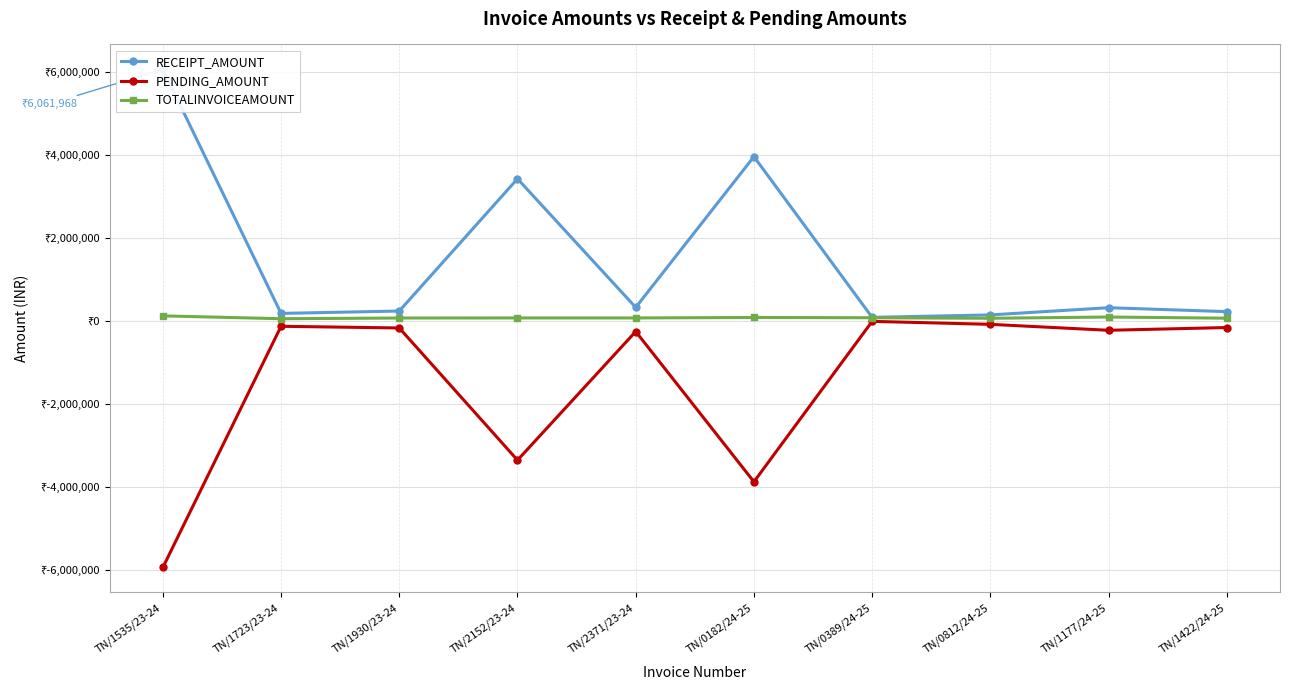

What position from the right is TN/1930/23-24?

8